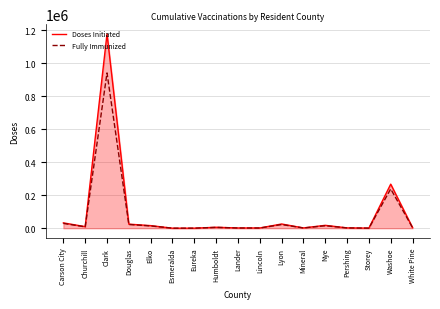

Which series changed the most between Clark and Storey?

Doses Initiated